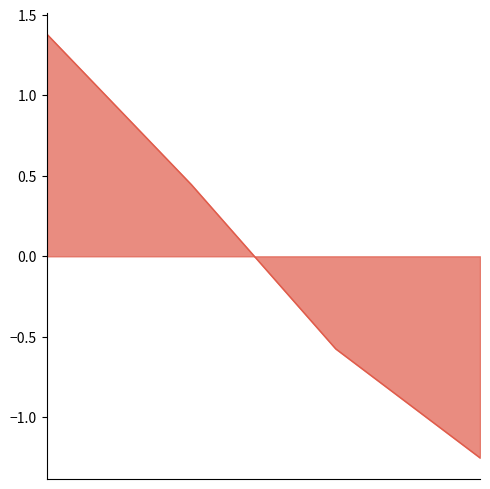

What is the greatest value displayed?

1.4